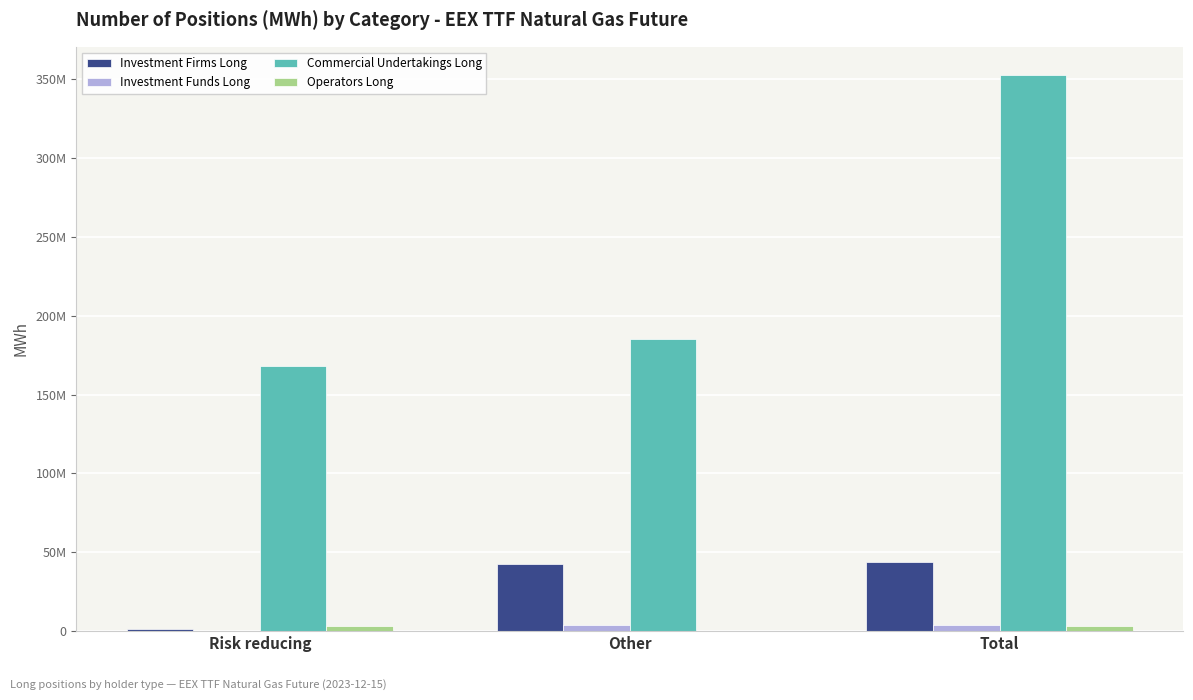

Which series has the largest range (max minus min)?

Commercial Undertakings Long